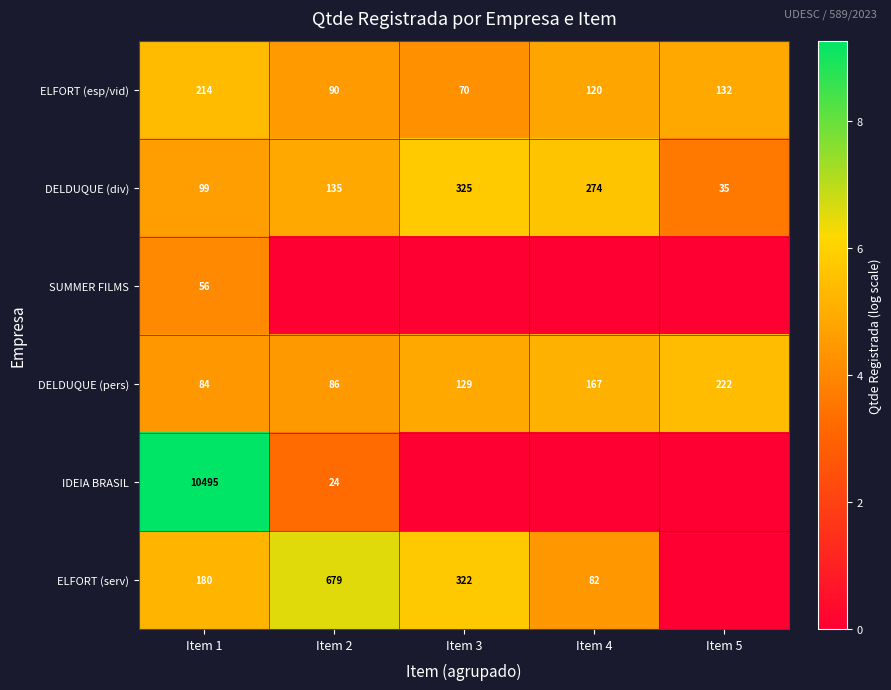

Count the number of data series in this chart.

6